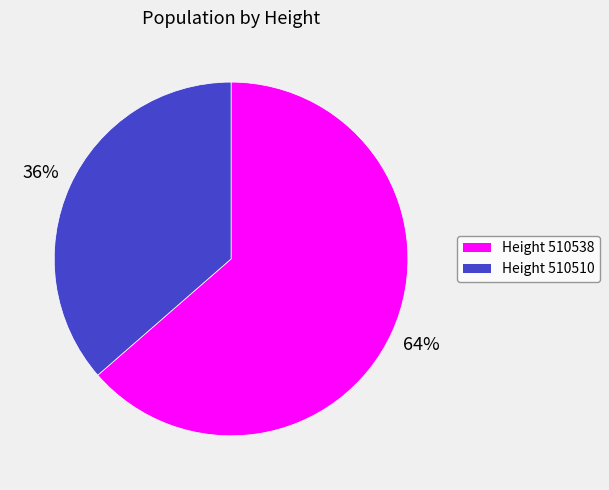

How many slices are in this pie chart?

2